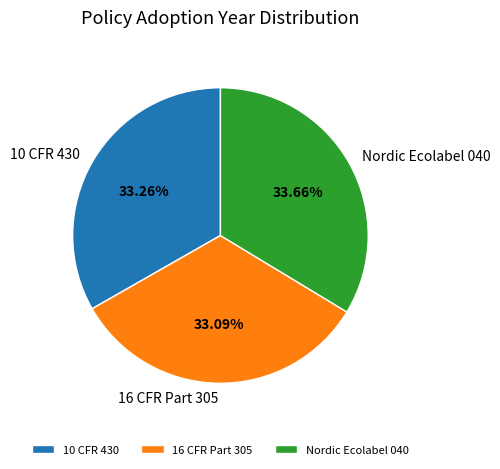

True or false: 10 CFR 430 accounts for 41% of the total.

False